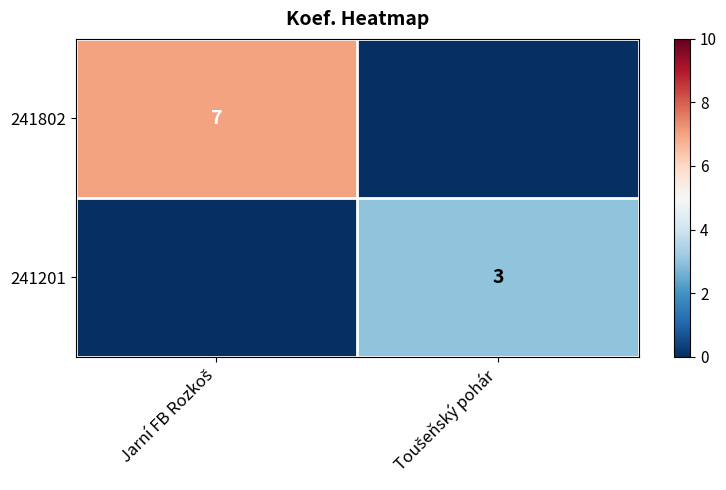

At which category is the sum across all series the highest?

Jarní FB Rozkoš